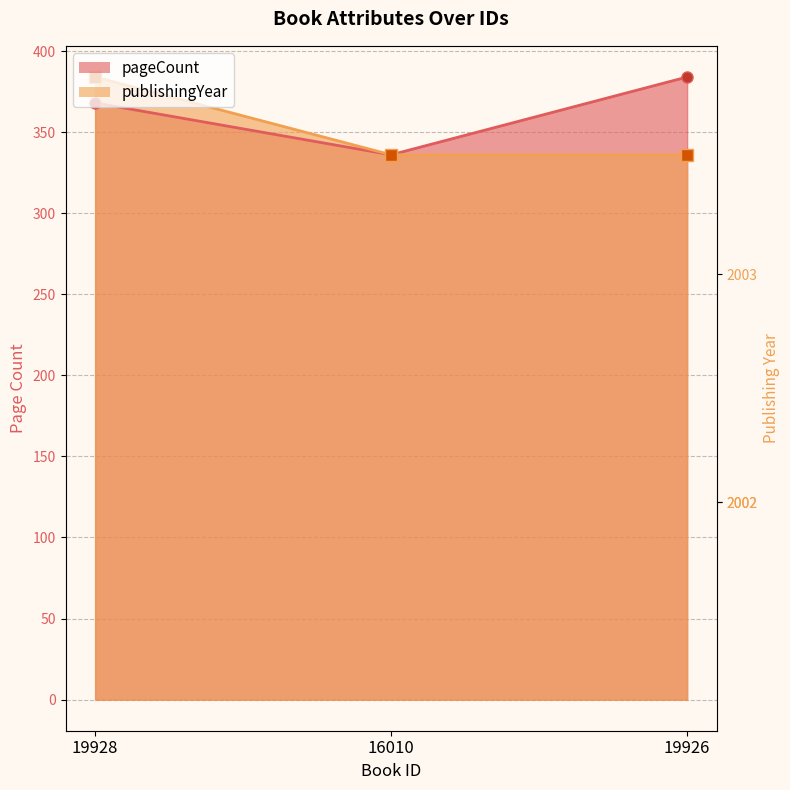

Which series changed the most between 16010 and 19926?

pageCount